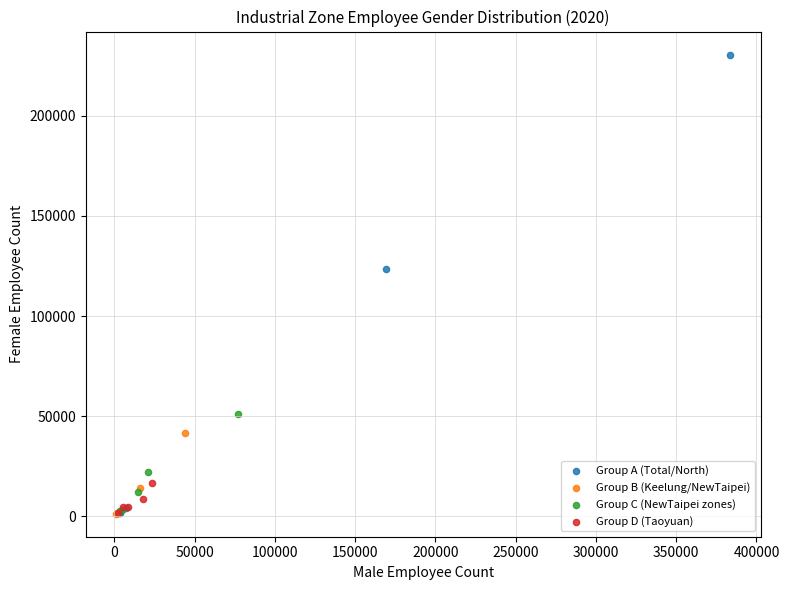

What are all the series names shown in the legend?

Group A (Total/North), Group B (Keelung/NewTaipei), Group C (NewTaipei zones), Group D (Taoyuan)